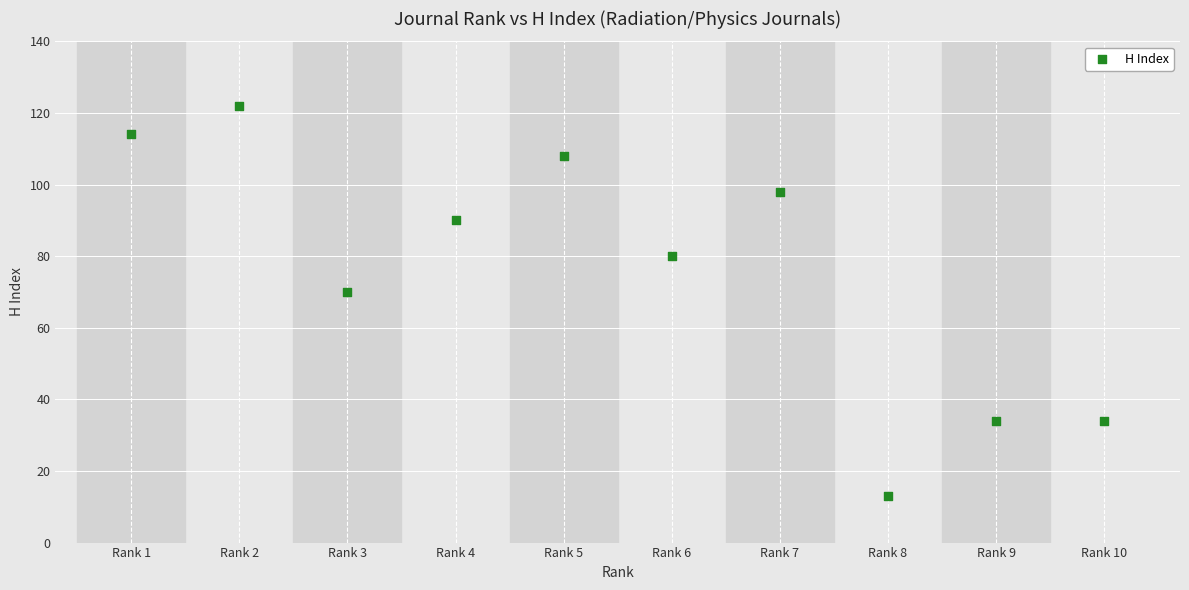

What is the average X value?

6